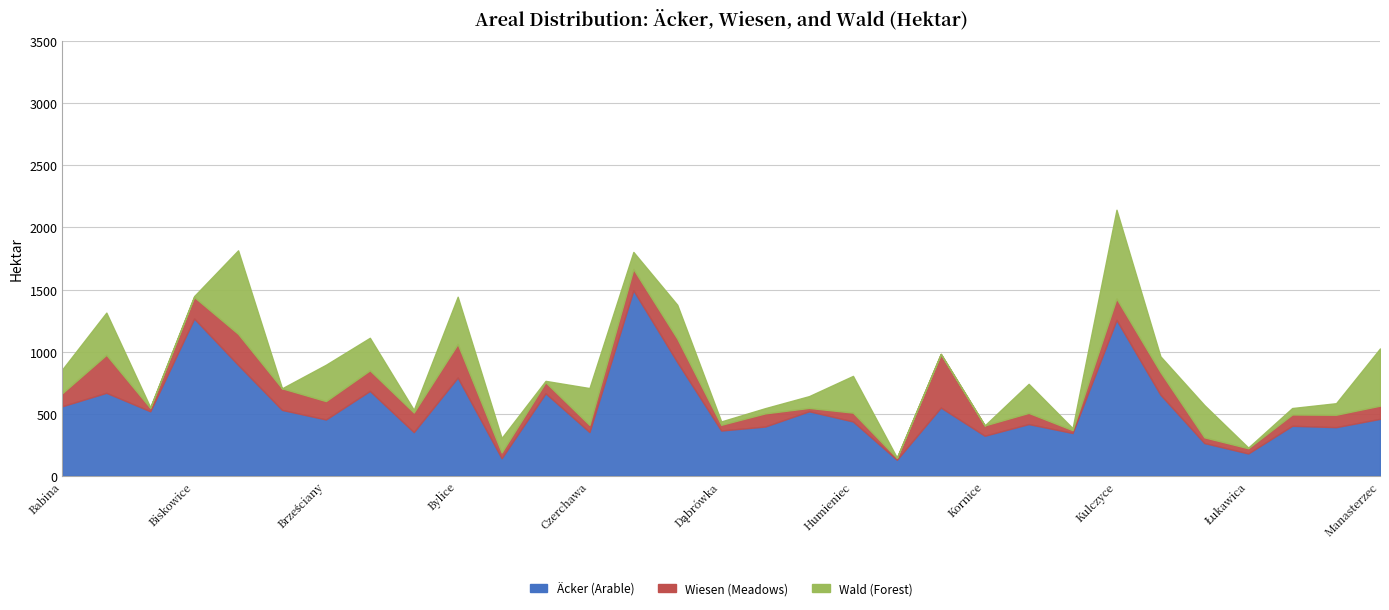

Reading left to right, transcribe all the data shown in this chart.

Äcker (Arable): 560.0	668.0	519.0	1266.0	893.0	530.0	453.0	683.0	351.0	791.0	141.0	664.0	352.0	1494.0	915.0	364.0	396.0	519.0	437.0	128.0	549.0	322.0	416.0	344.0	1255.0	653.0	263.0	179.0	402.0	391.0	458.0
Wiesen (Meadows): 106.0	306.0	27.0	174.0	250.0	174.0	148.0	166.0	158.0	270.0	46.0	89.0	57.0	171.0	189.0	46.0	106.0	27.0	71.0	15.0	432.0	83.0	90.0	23.0	173.0	182.0	46.0	42.0	91.0	100.0	106.0
Wald (Forest): 192.0	340.0	5.7	7.6	673.0	0.0	293.0	262.0	22.0	381.0	117.0	11.0	297.0	138.0	273.0	27.0	42.0	95.0	296.0	3.2	0.0	0.0	234.0	16.0	715.0	127.0	260.0	5.3	52.0	93.0	461.0